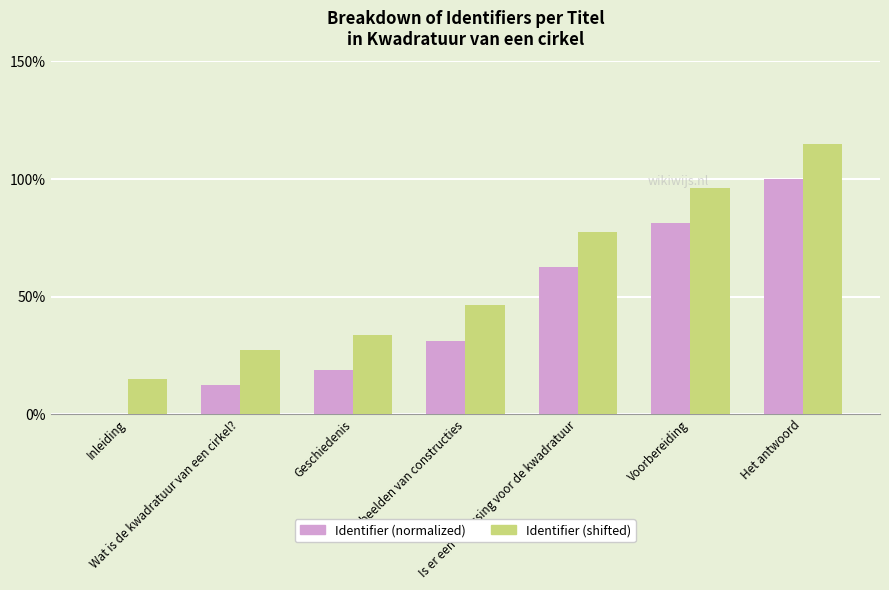

Is the value of Identifier (shifted) at Is er een oplossing voor de kwadratuur greater than the value of Identifier (normalized) at Geschiedenis?

Yes